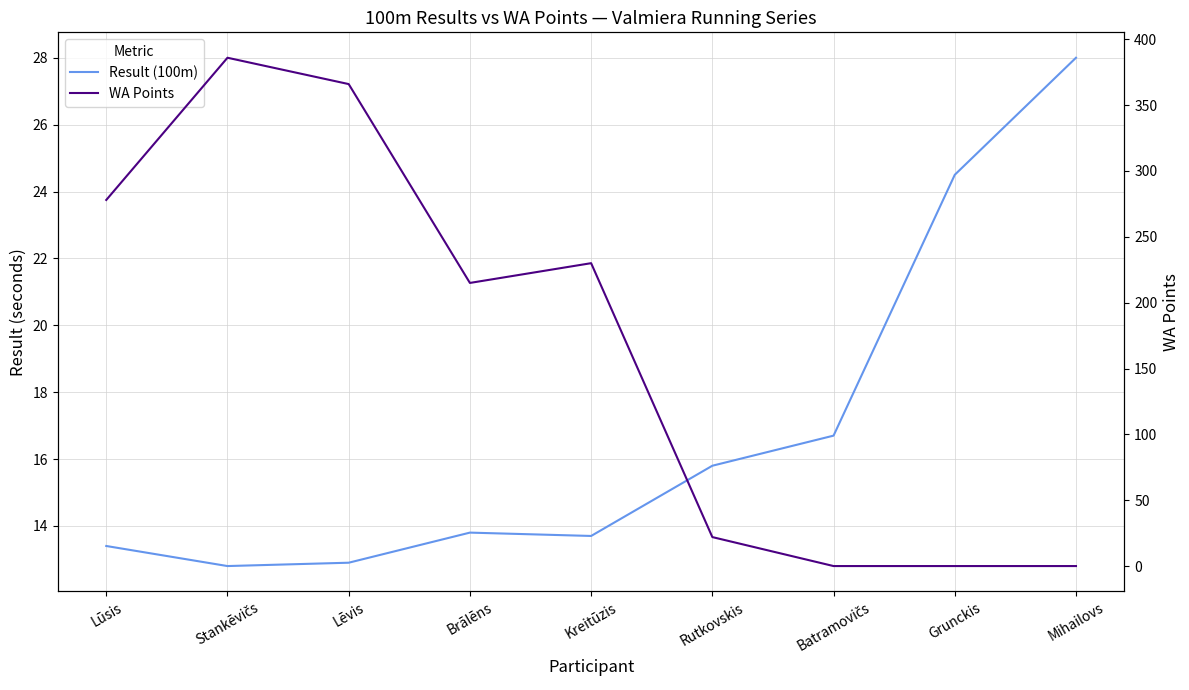

Reading left to right, what are all the values shown in this chart?

Result (100m): Lūsis=13.4	Stankēvičs=12.8	Lēvis=12.9	Brālēns=13.8	Kreitūzis=13.7	Rutkovskis=15.8	Batramovičs=16.7	Grunckis=24.5	Mihailovs=28.0
WA Points: Lūsis=278.0	Stankēvičs=386.0	Lēvis=366.0	Brālēns=215.0	Kreitūzis=230.0	Rutkovskis=22.0	Batramovičs=0.0	Grunckis=0.0	Mihailovs=0.0